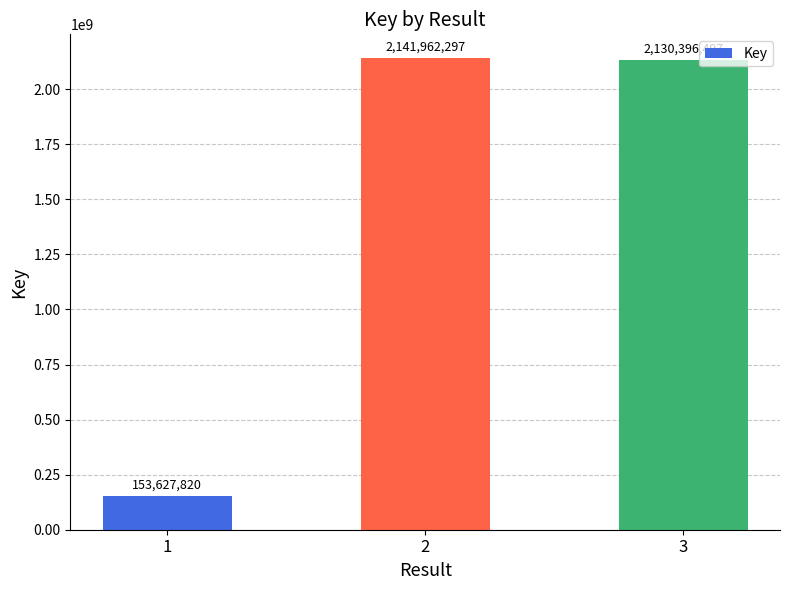

What is the value of the 3rd bar from the left?

2130396497